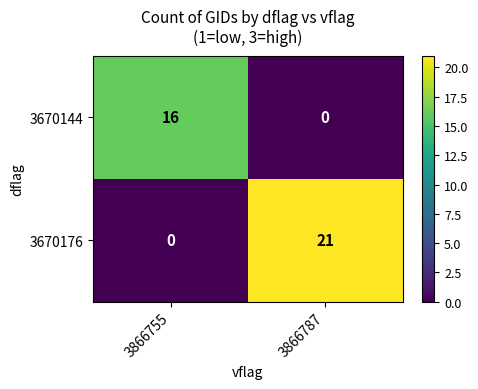

What is the sum of the 3670176 values at 3866755 and 3866787?

21